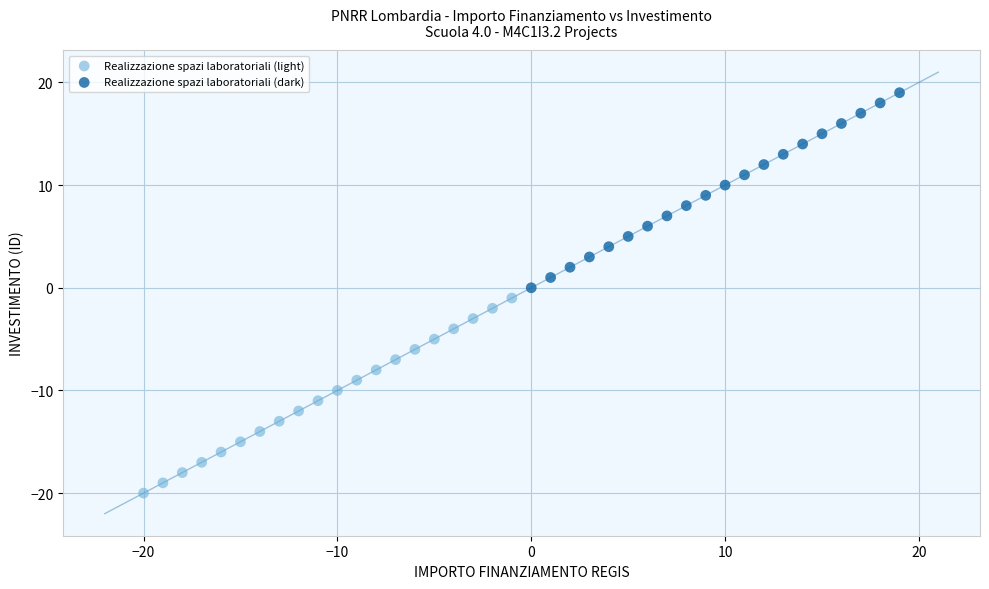

Which series reaches the maximum Y coordinate?

Realizzazione spazi laboratoriali (dark)